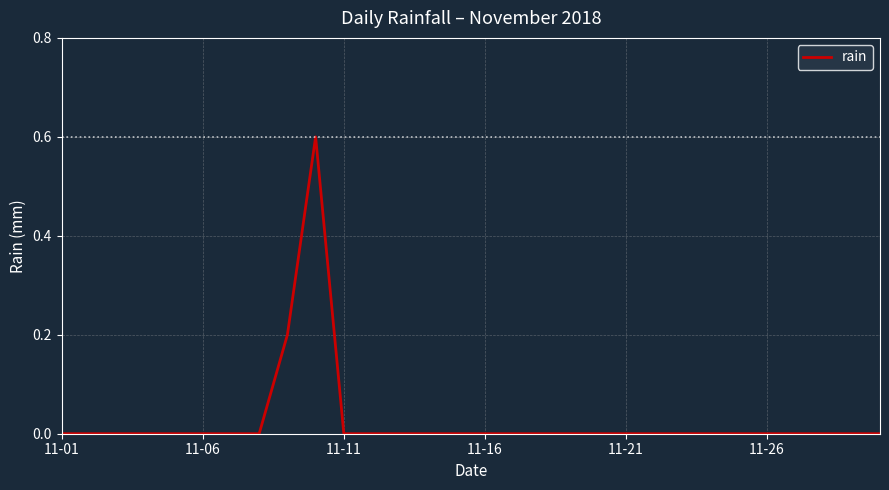

What is the maximum value shown in the chart?

0.6